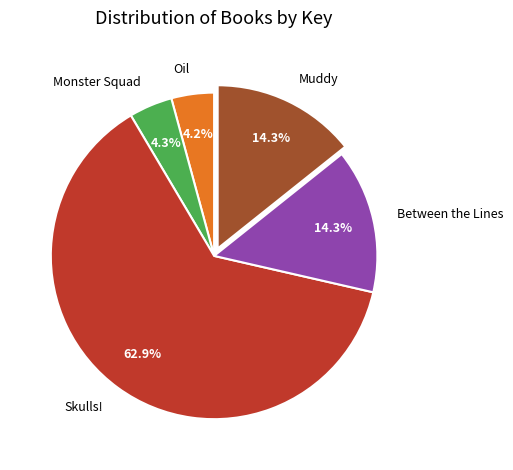

To the nearest percent, what is the average slice percentage?

20%